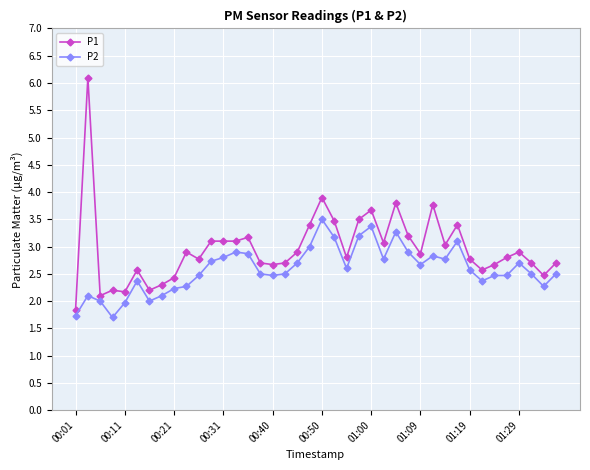

How many lines are shown in the chart?

2